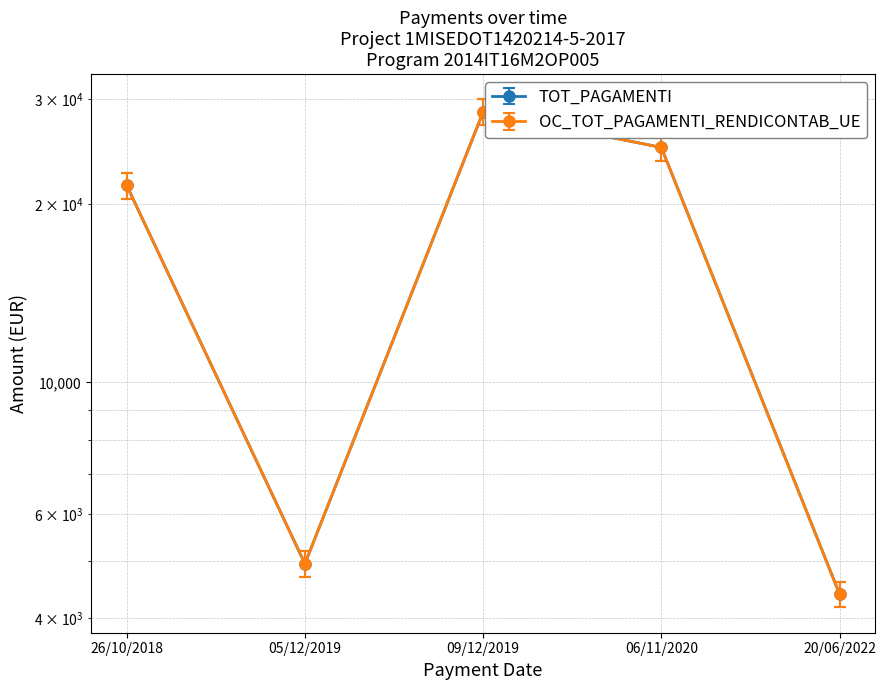

What is the total value across all series at 20/06/2022?

9014.0